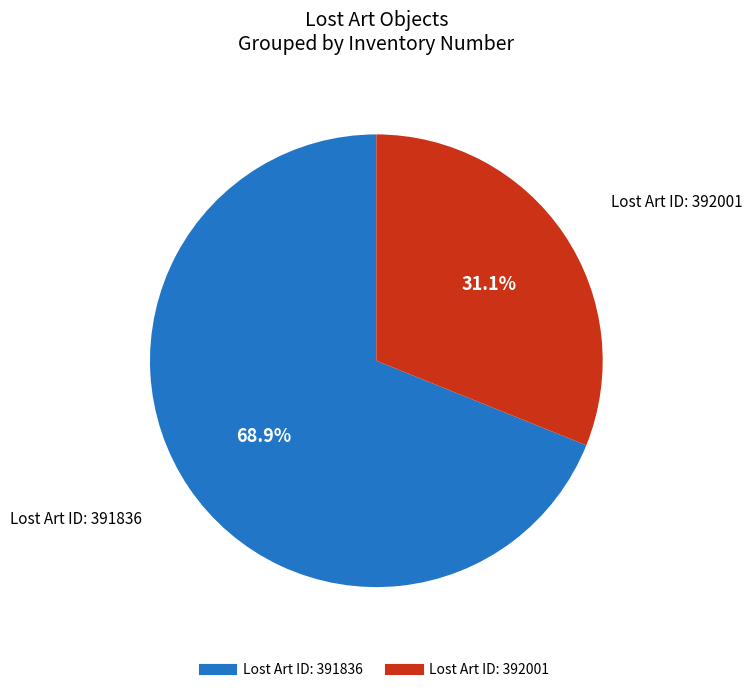

Is there any slice that represents more than half of the pie?

Yes